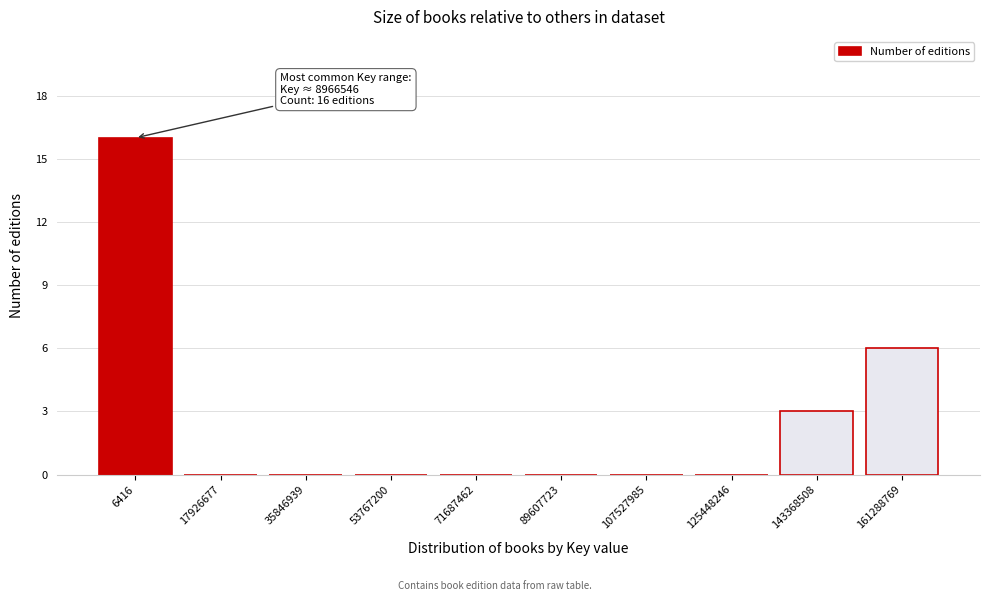

Reading left to right, list all the values displayed in this chart.

6416=16	17926677=0	35846939=0	53767200=0	71687462=0	89607723=0	107527985=0	125448246=0	143368508=3	161288769=6